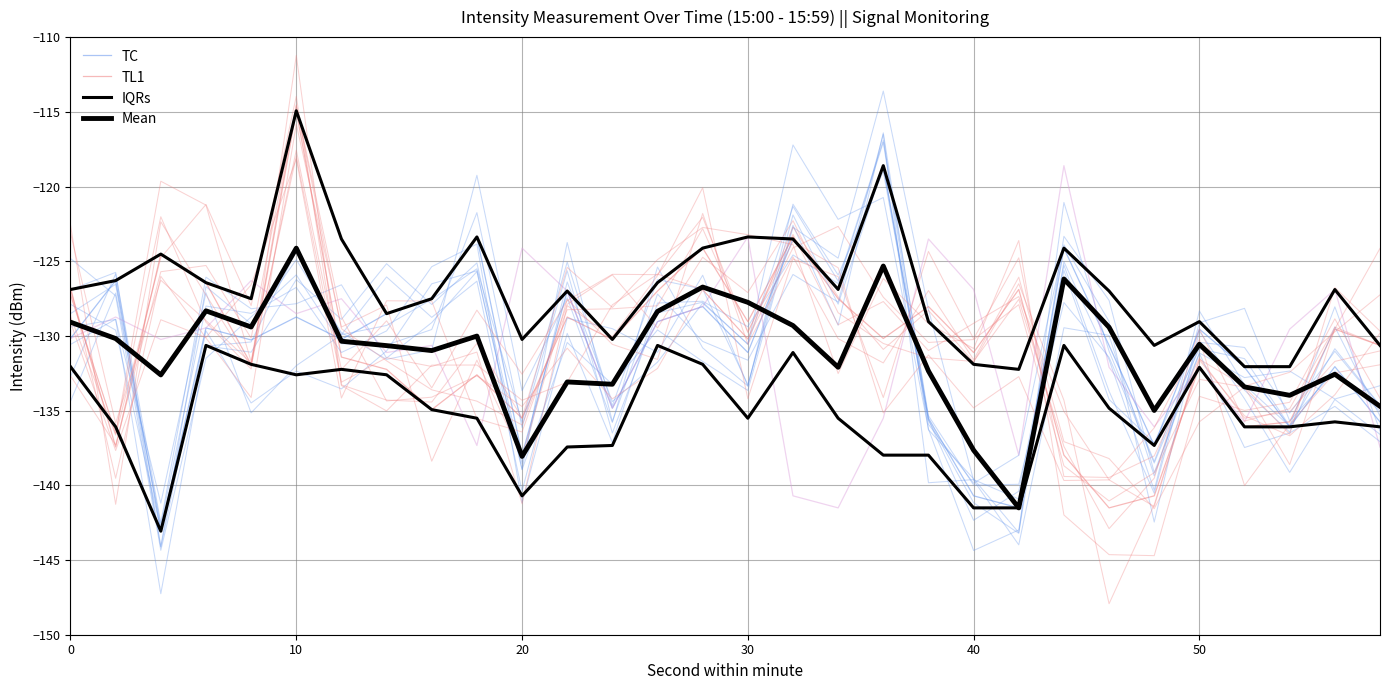

What are all the series names shown in the legend?

TC, TL1, IQRs, Mean